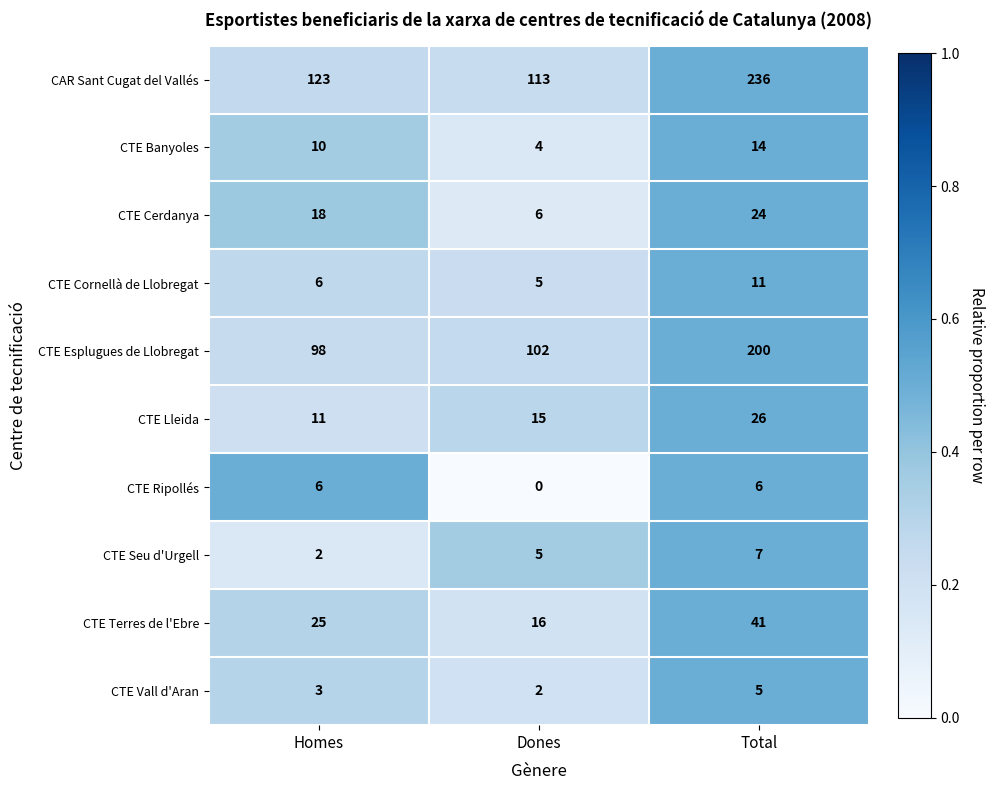

Reading right to left, what are all the values shown in this chart?

CAR Sant Cugat del Vallés: 236	113	123
CTE Banyoles: 14	4	10
CTE Cerdanya: 24	6	18
CTE Cornellà de Llobregat: 11	5	6
CTE Esplugues de Llobregat: 200	102	98
CTE Lleida: 26	15	11
CTE Ripollés: 6	0	6
CTE Seu d'Urgell: 7	5	2
CTE Terres de l'Ebre: 41	16	25
CTE Vall d'Aran: 5	2	3